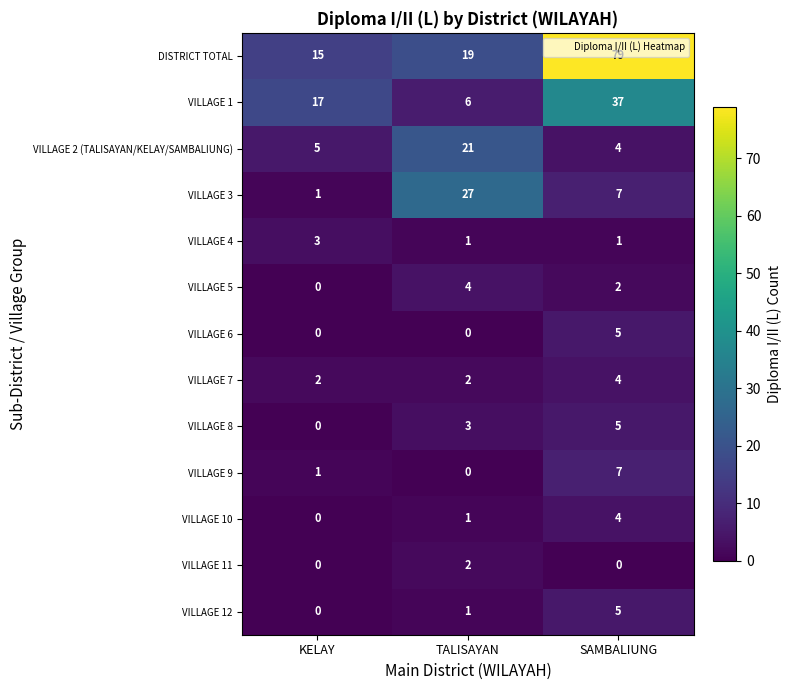

Between KELAY and SAMBALIUNG, which series saw the biggest shift?

DISTRICT TOTAL